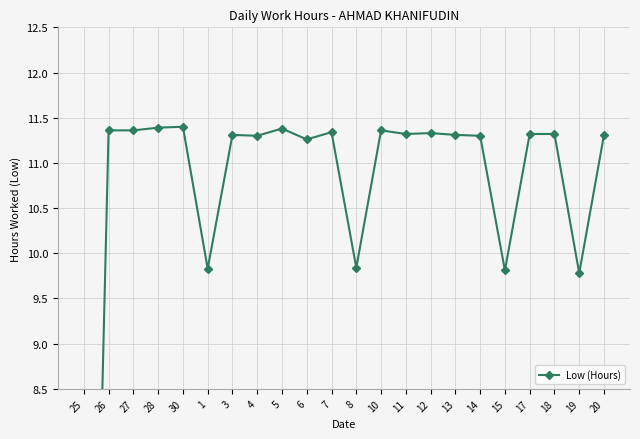

At which label is the value closest to 5?

19